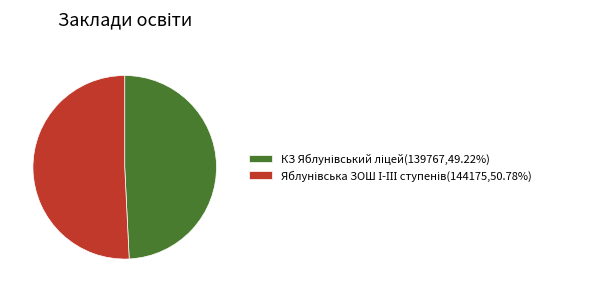

Does any single category account for the majority?

Yes